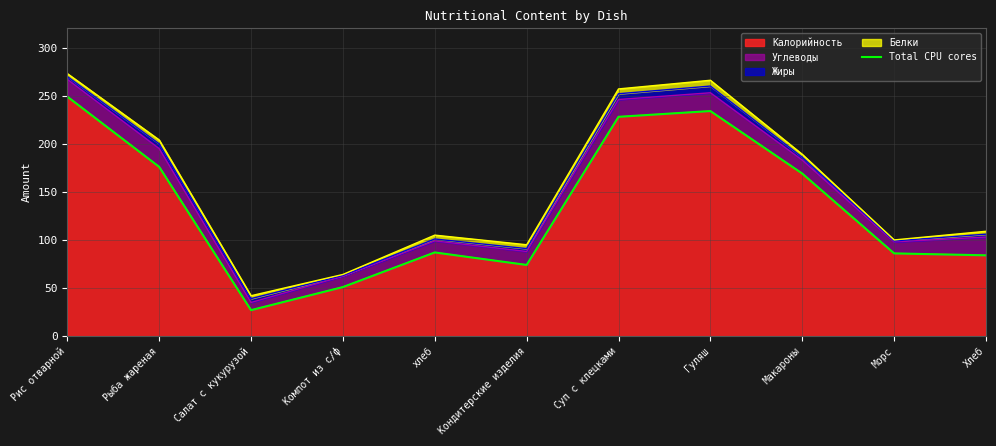

The value at Кондитерские изделия is 74. True or false?

True